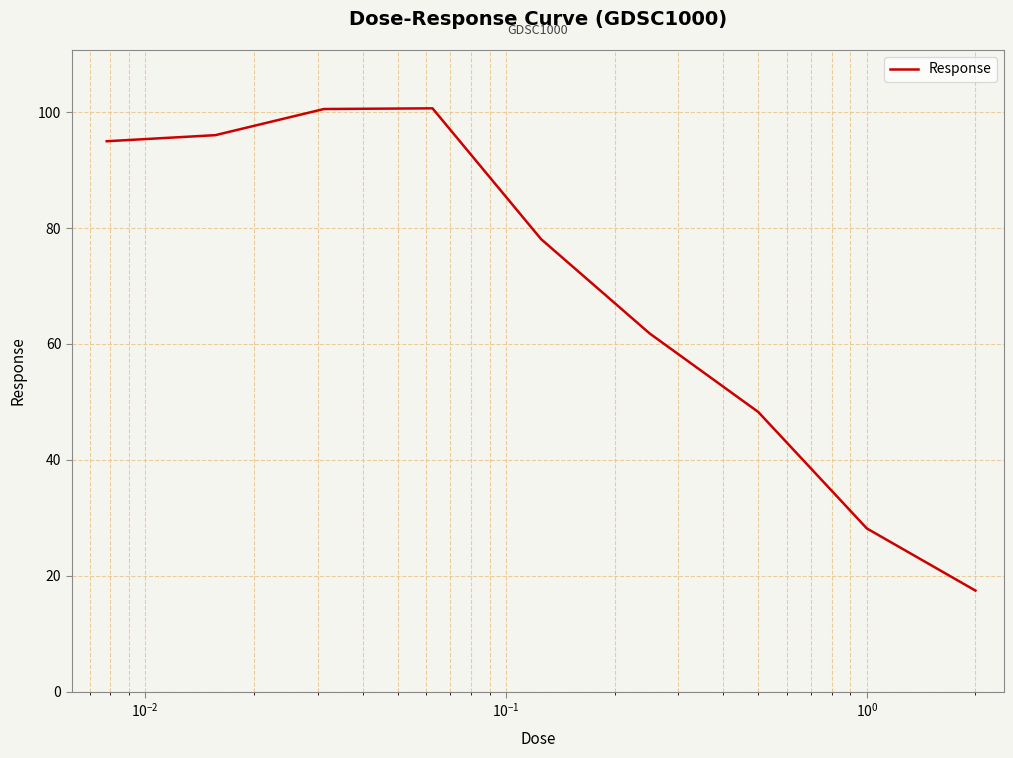

What is the difference between the maximum and second lowest values?

72.5